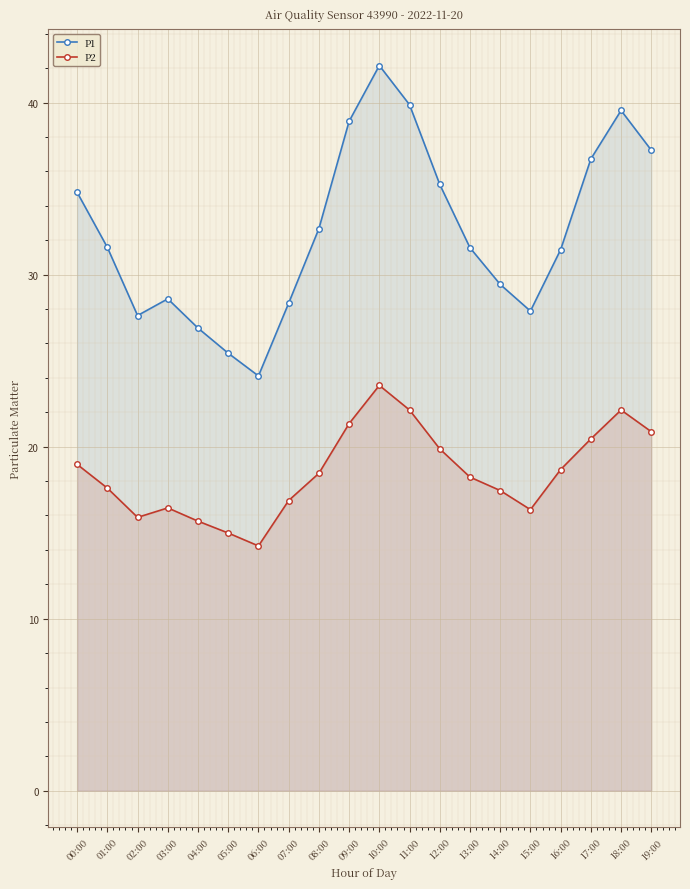

List the series in order of their peak value, highest first.

P1, P2